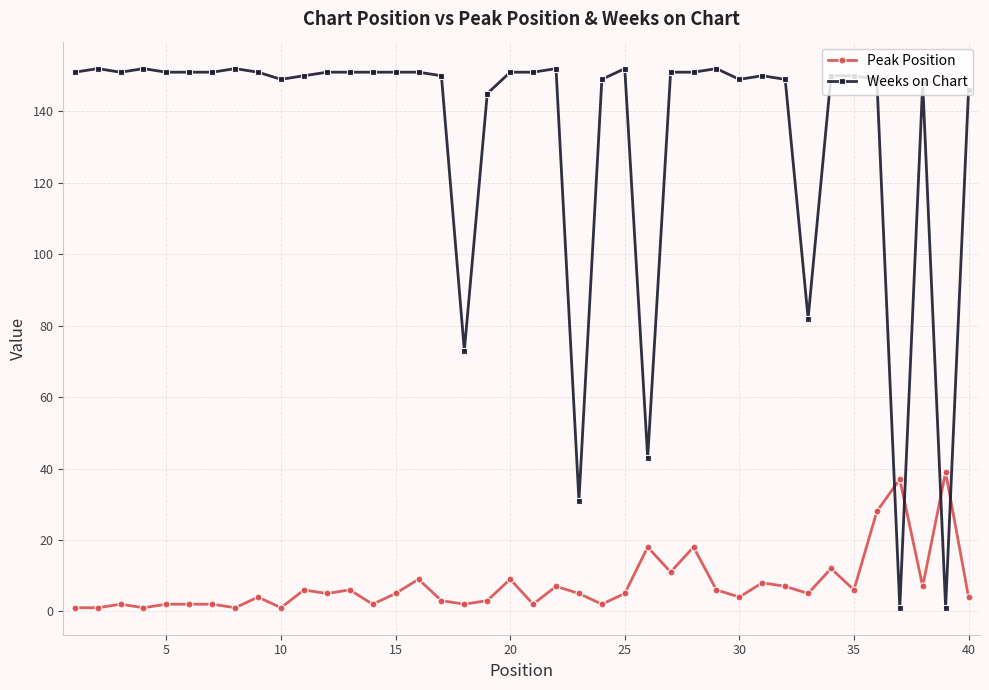

What is the value of the Peak Position point at the 20th from the left?

9